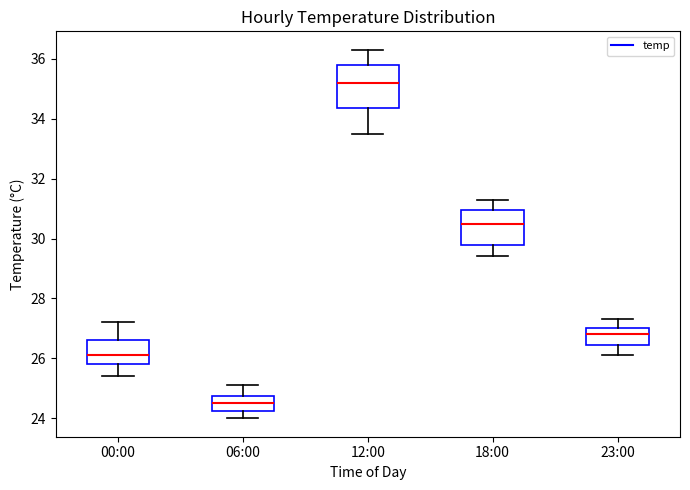

Which box's median line is the lowest?

06:00